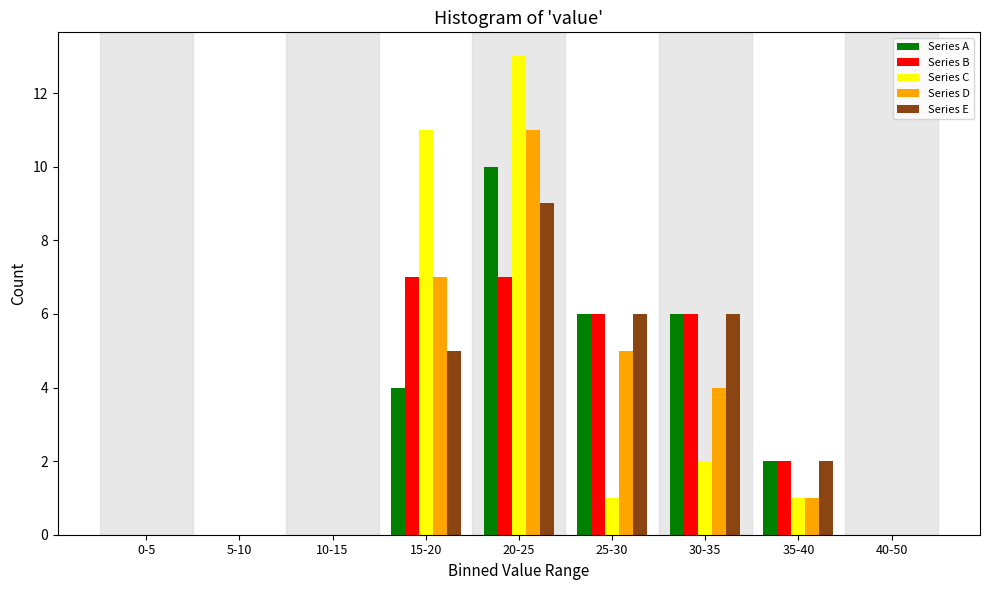

The Series E series shows 5 at 15-20. True or false?

True